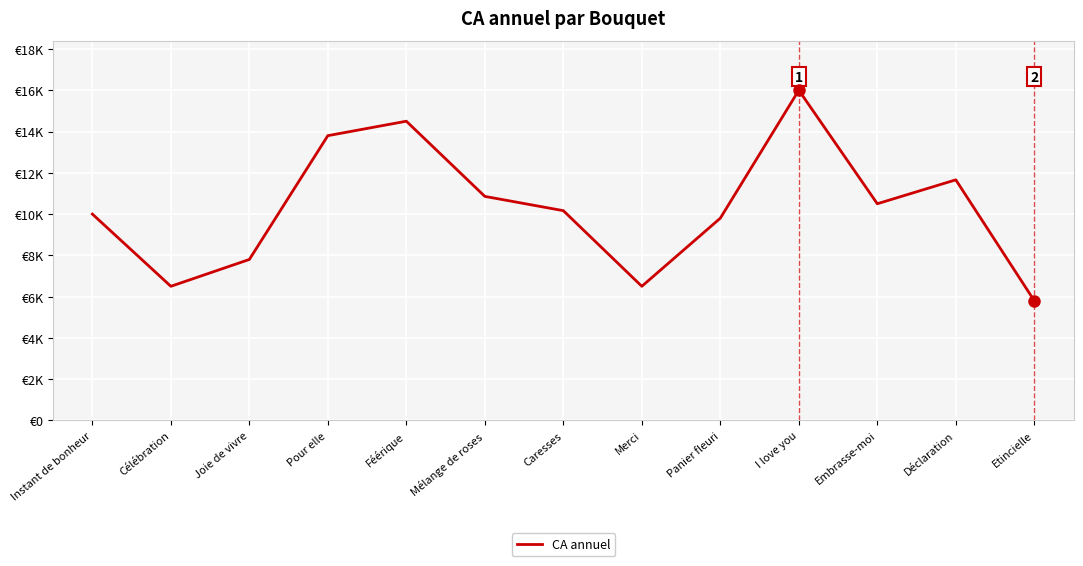

Does the chart display data point markers on the line(s)?

No